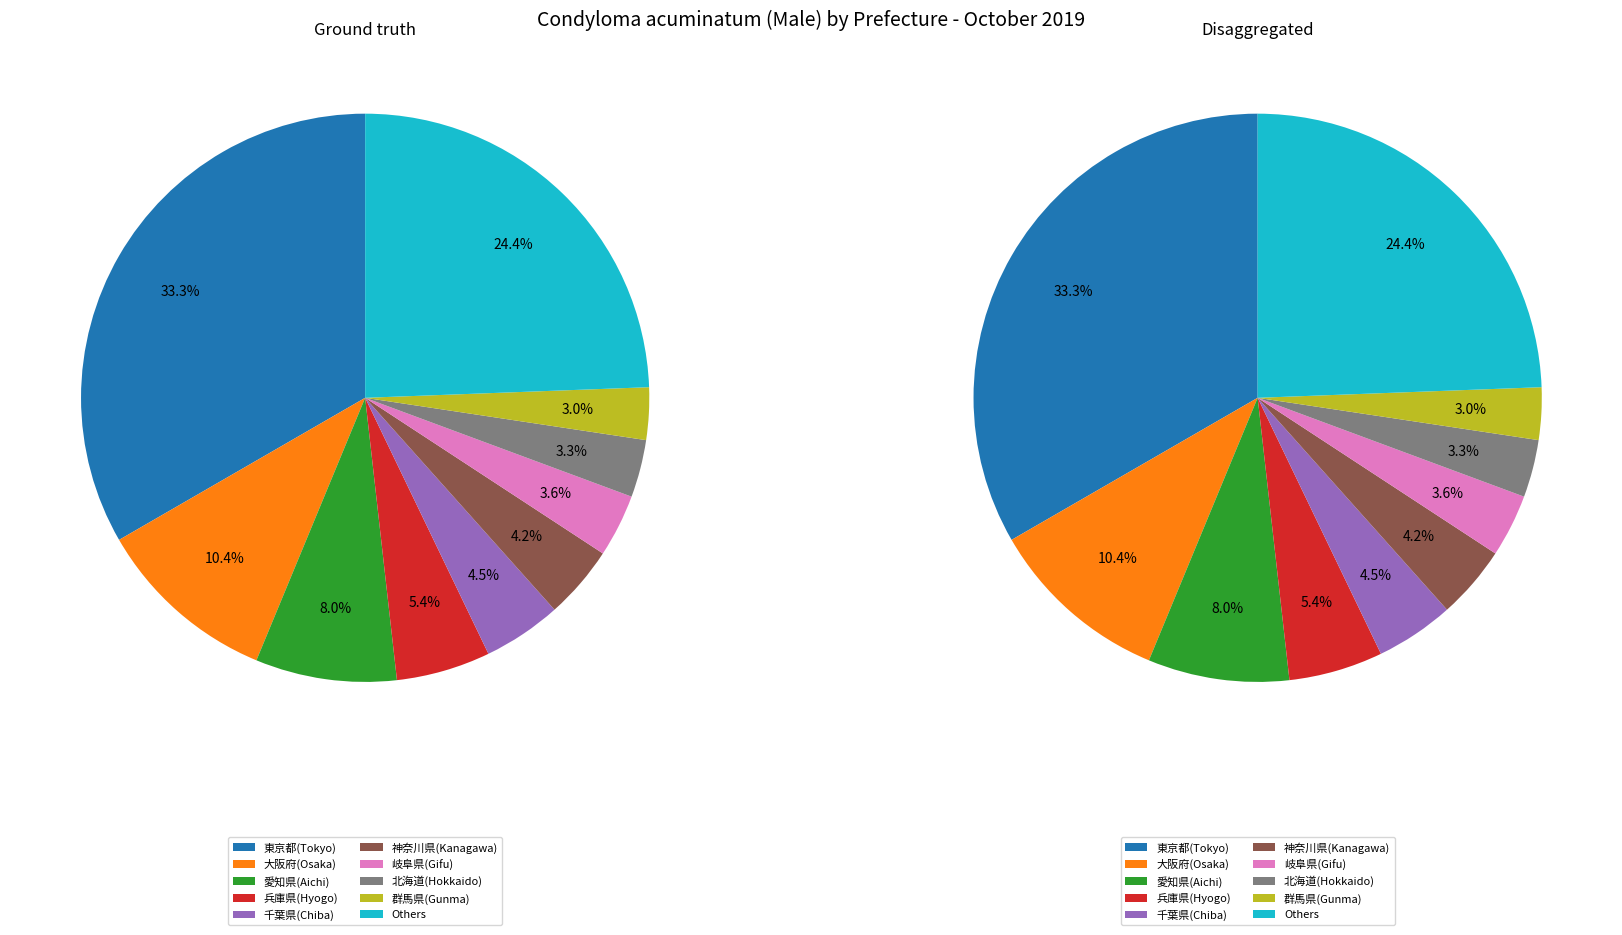

The 大阪府(Osaka) slice represents 22% of the pie. True or false?

False